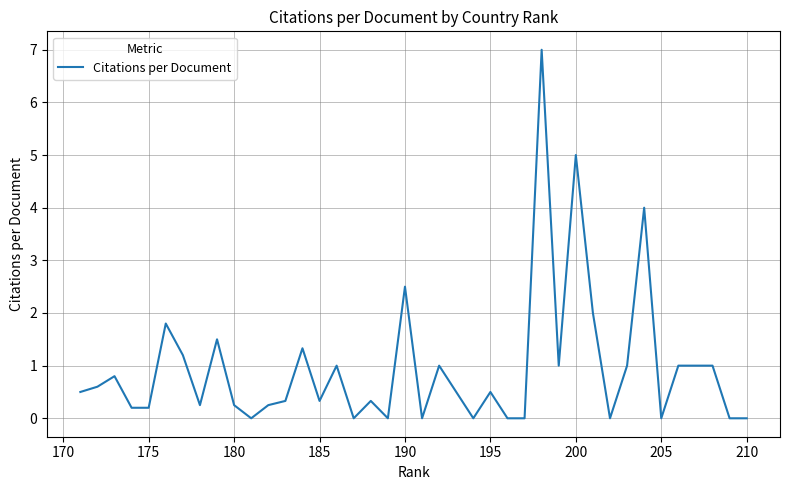

What is the greatest value displayed?

7.0